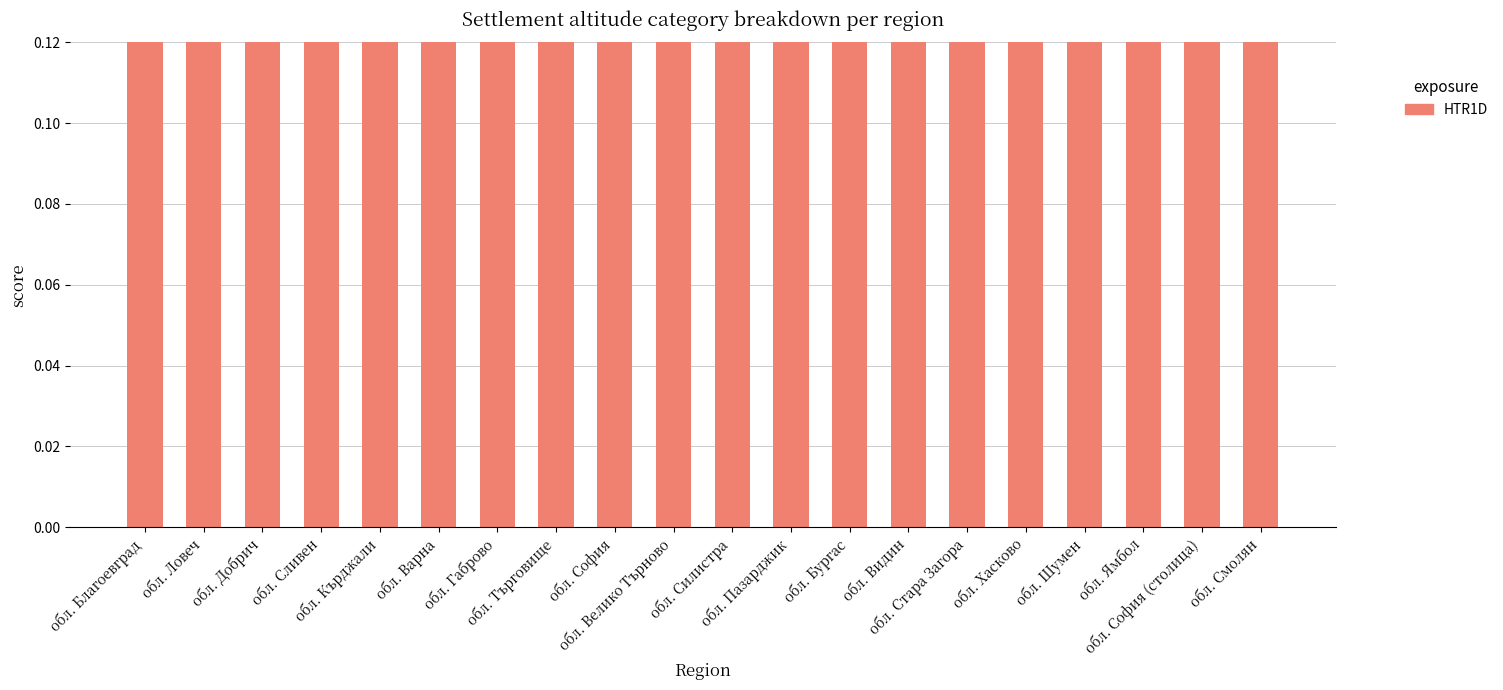

Between обл. Кърджали and обл. Хасково, which is larger?

обл. Кърджали